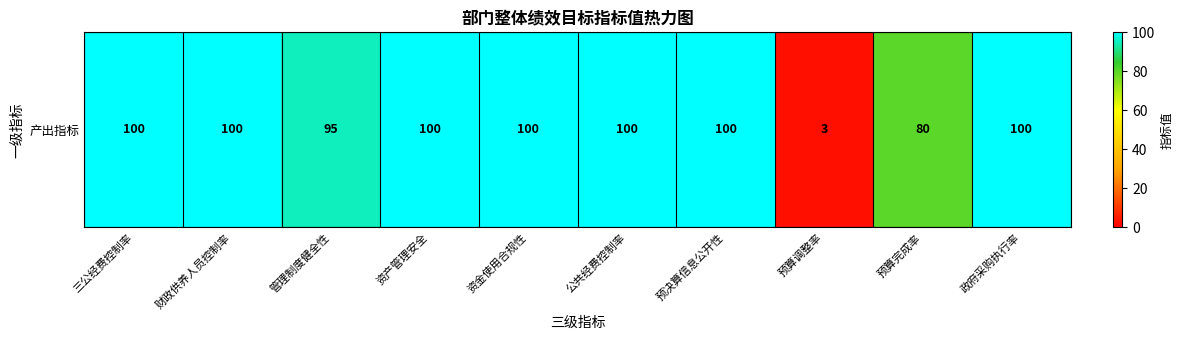

What is the approximate value at 资产管理安全?

100